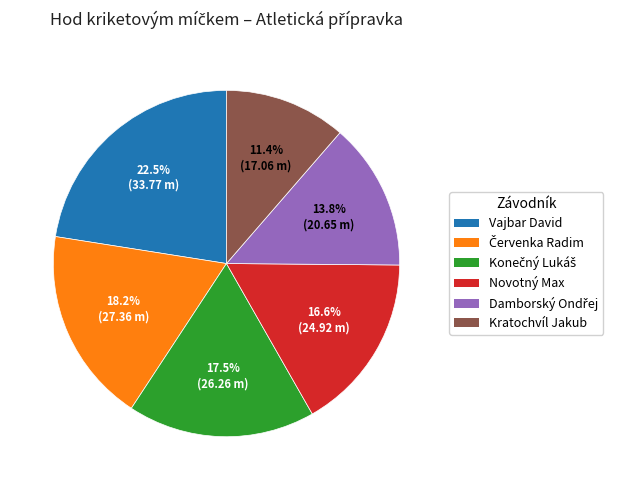

How many segments does this pie chart have?

6